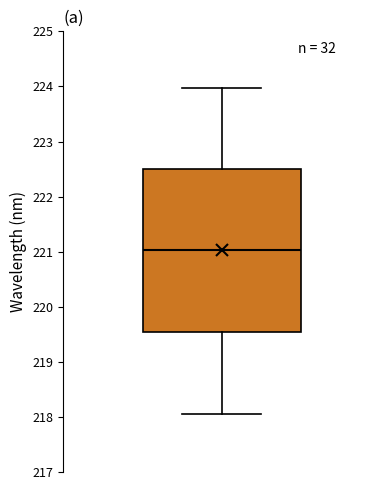

Read this box plot against the y-axis: the position of the median line, the range covered by the box, and the ends of both whiskers. The values are not printed on the chart, so give them approximately, as read against the axis.

median 221.0, box 219.5 to 222.5, whiskers 218.1 to 224.0